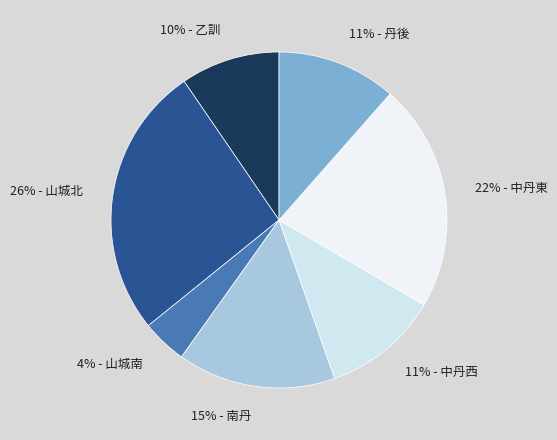

Combined, do 11% - 中丹西 and 4% - 山城南 account for over 50%?

No